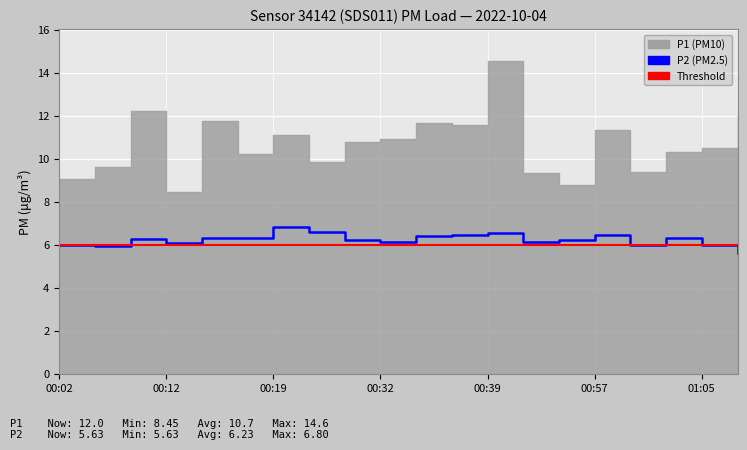

Rank the categories by value from lowest to highest.

01:08, 00:07, 00:02, 01:00, 01:05, 00:12, 00:32, 00:50, 00:27, 00:52, 00:09, 00:14, 00:17, 01:02, 00:34, 00:57, 00:37, 00:39, 00:22, 00:19